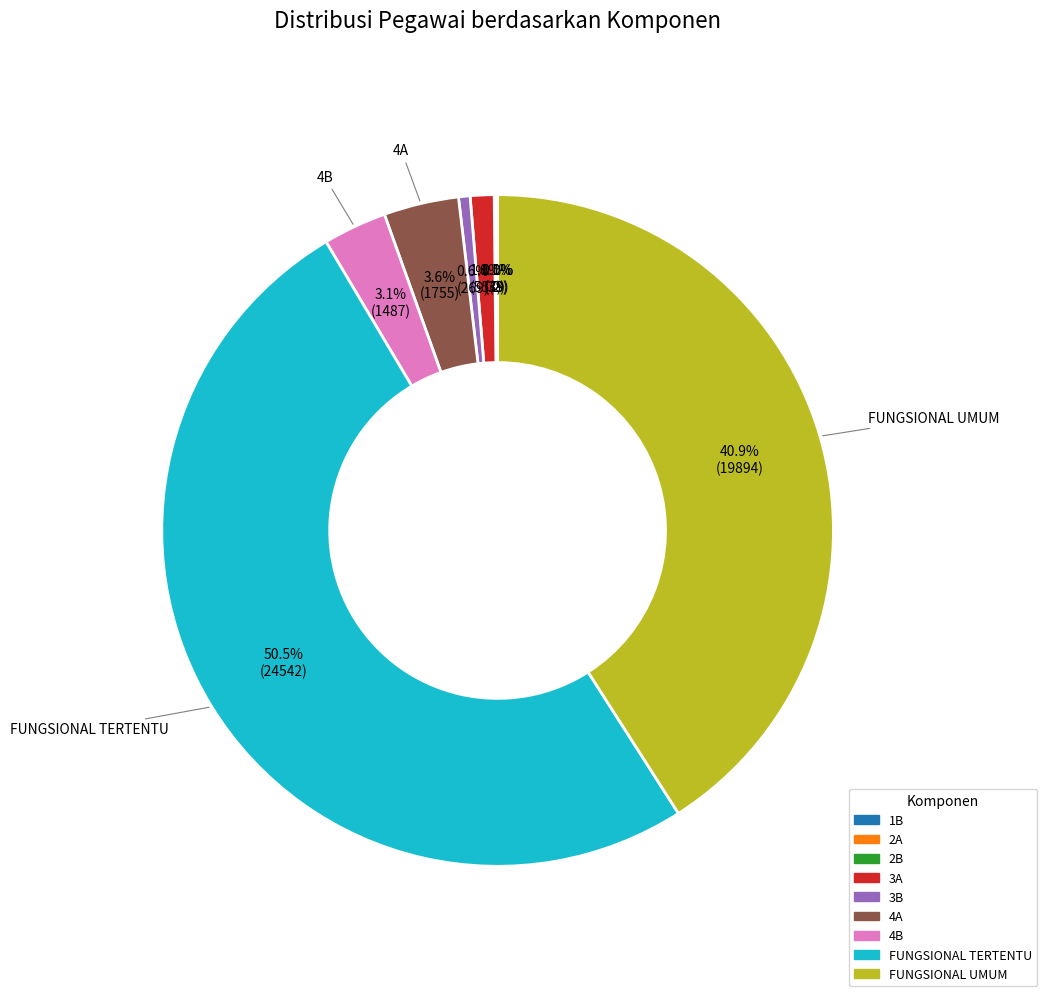

Which slice represents more than half of the pie?

FUNGSIONAL TERTENTU